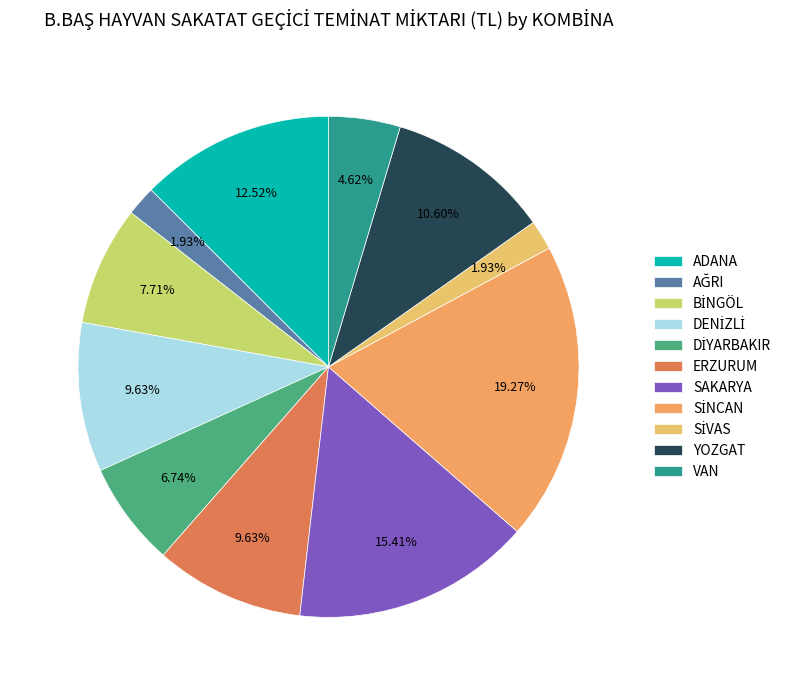

How many segments does this pie chart have?

11